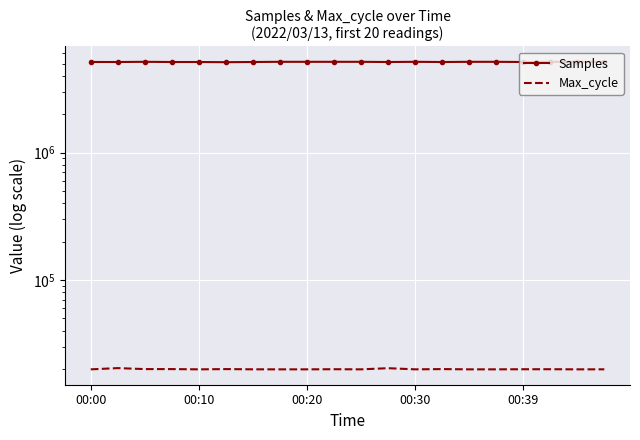

Rank the series by their maximum value, from highest to lowest.

Samples, Max_cycle